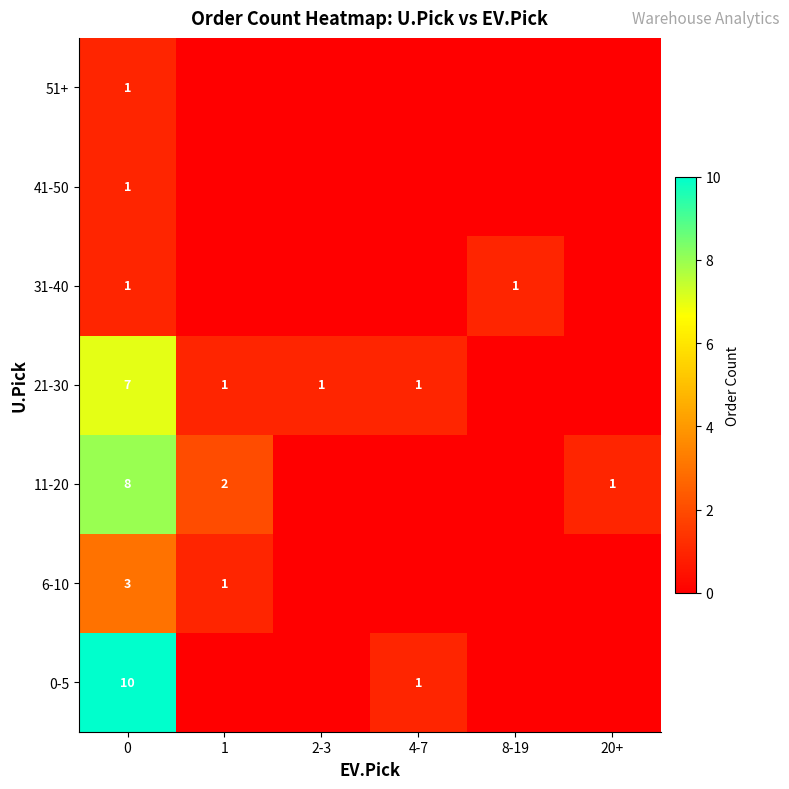

What is the spread (max minus min) of values at 0?

9